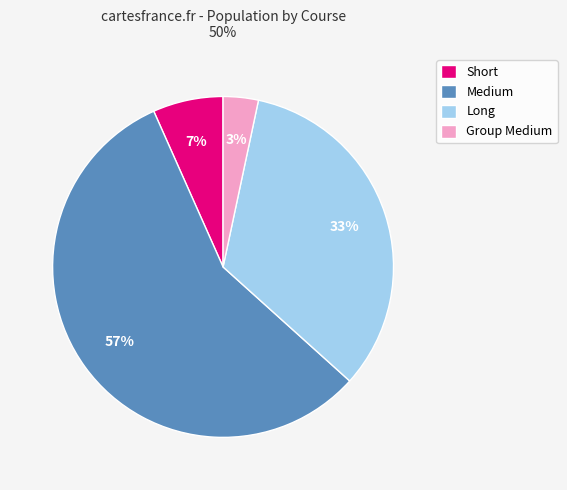

Rank the categories by value from lowest to highest.

Group Medium, Short, Long, Medium